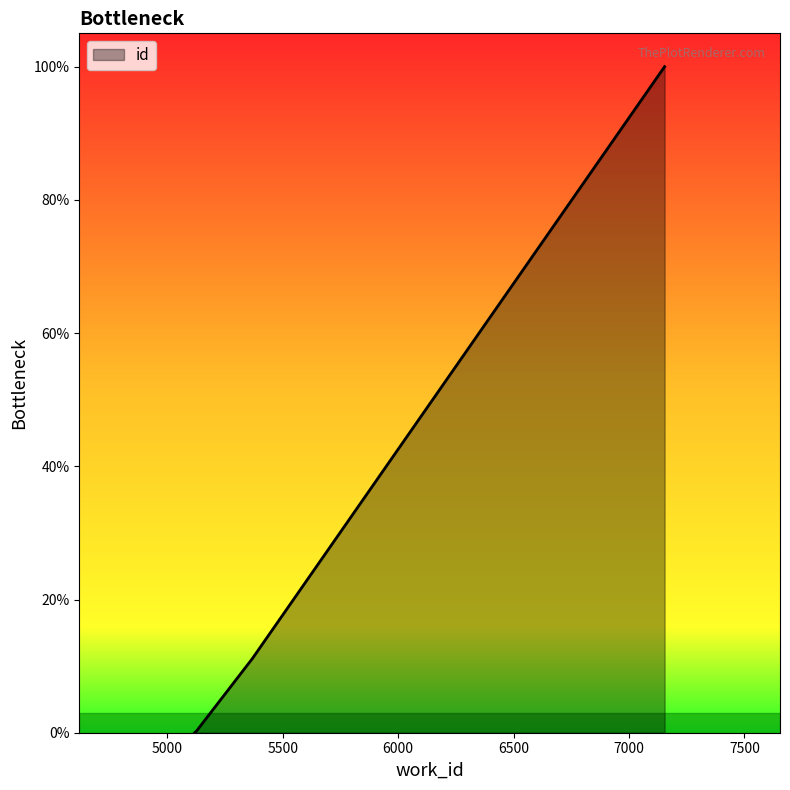

True or false: the data has more than 1 interior local peaks.

False